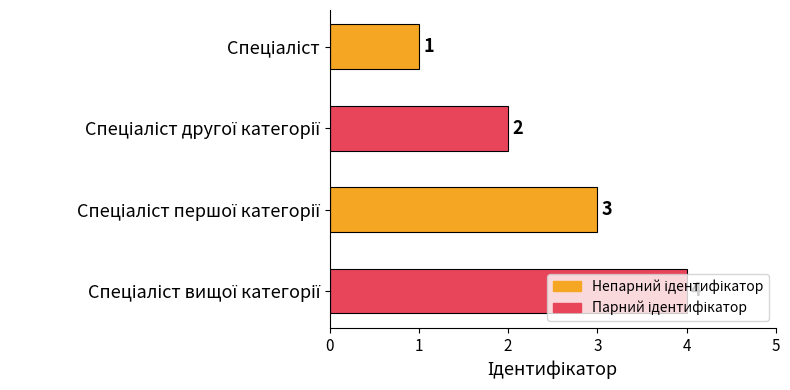

Are the bars grouped side by side (vs. stacked)?

No